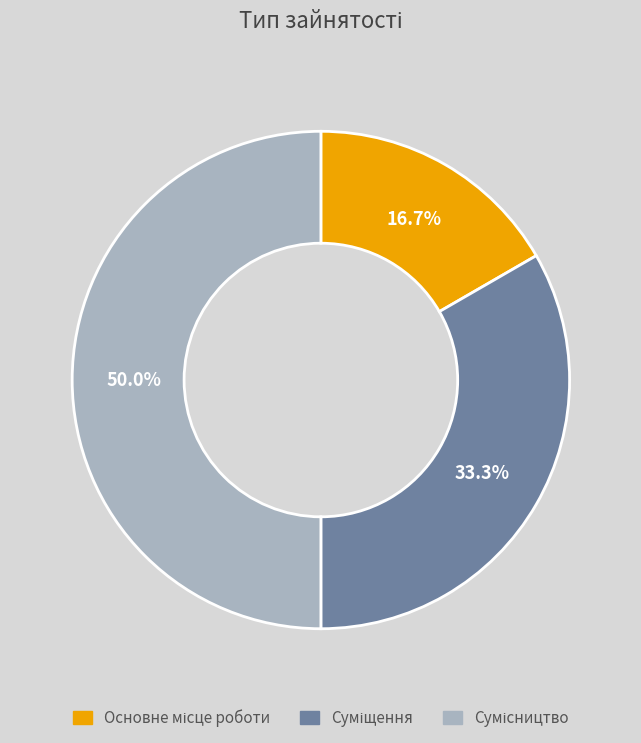

Rank the categories by value from highest to lowest.

Сумісництво, Суміщення, Основне місце роботи